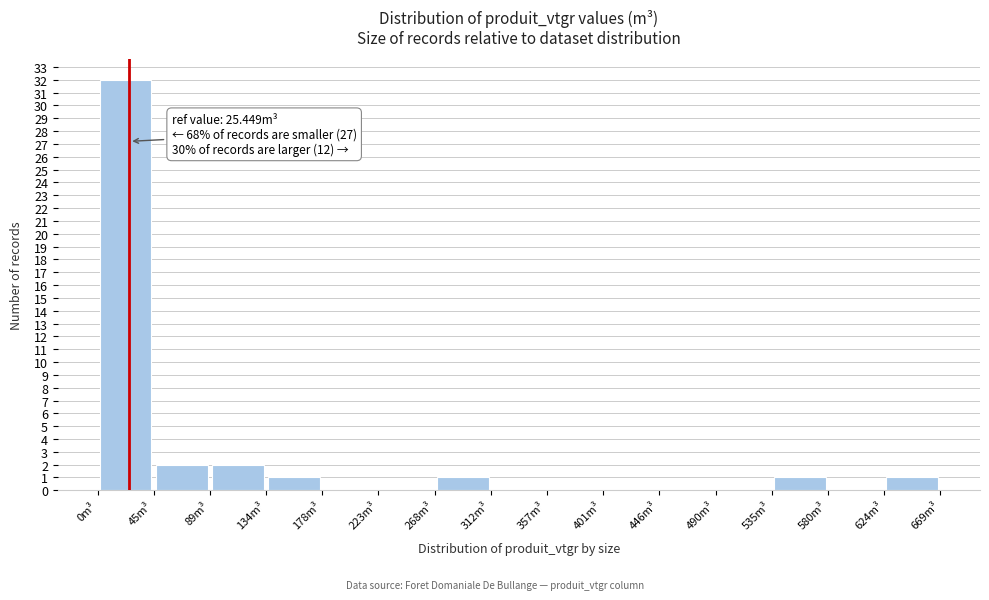

Over which range of the x-axis is the bar tallest?

0 to 45